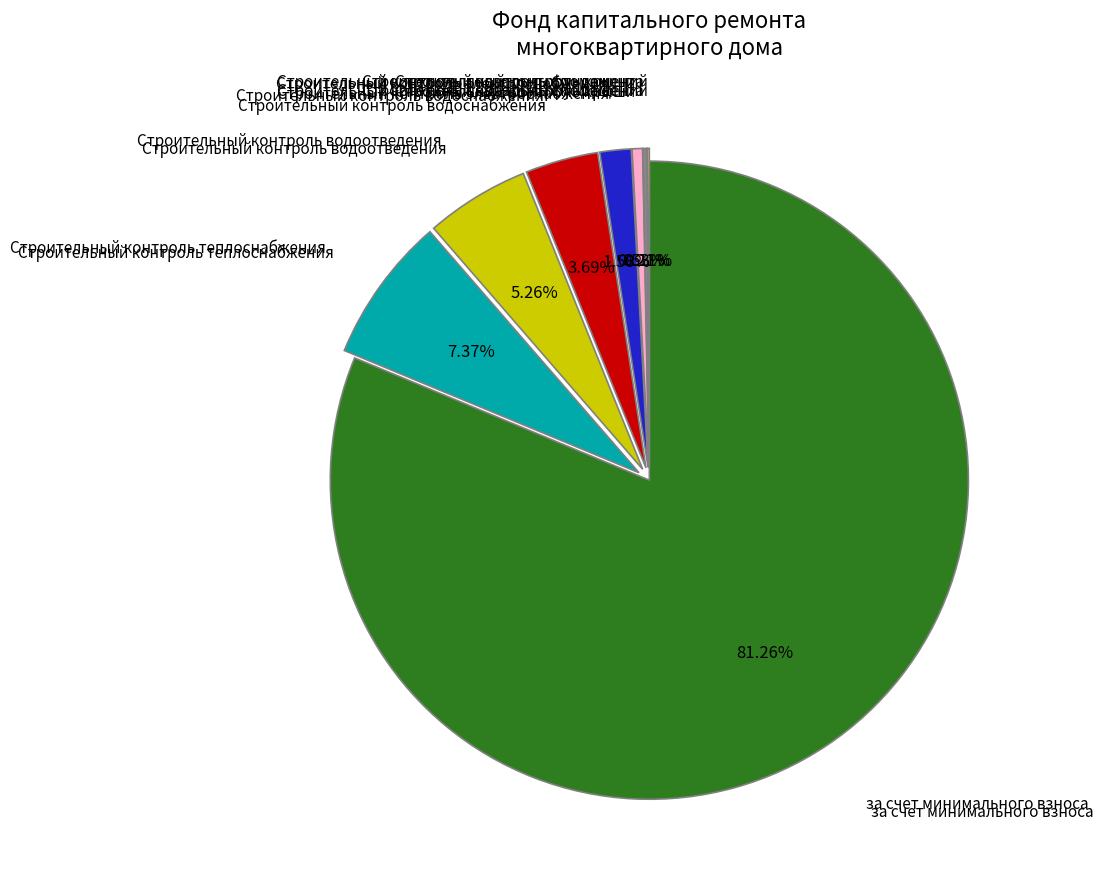

Is there a majority slice in this chart?

Yes